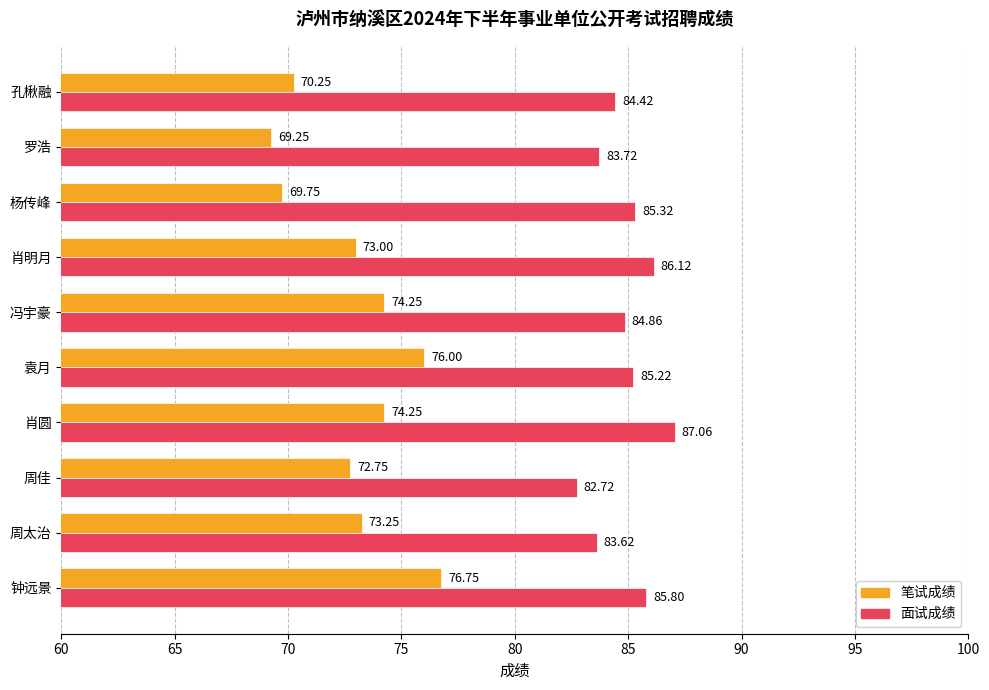

Which series has the largest total across all categories?

面试成绩